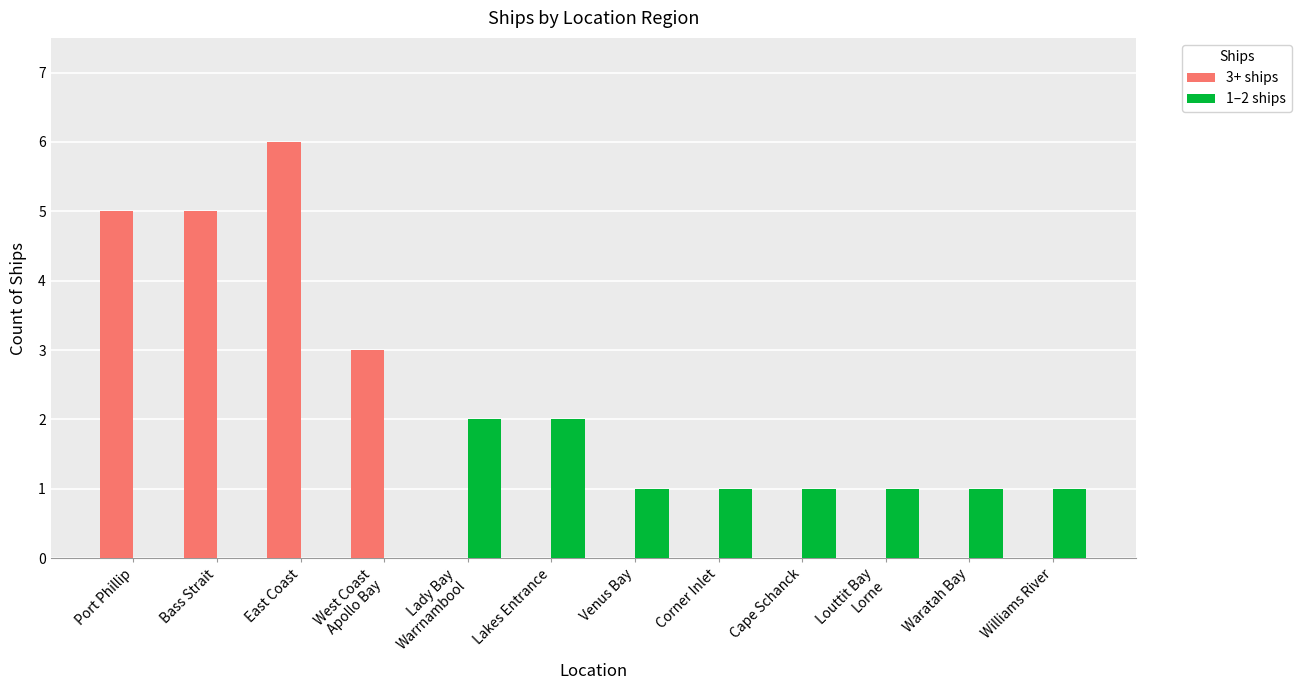

How many groups of bars are there?

12